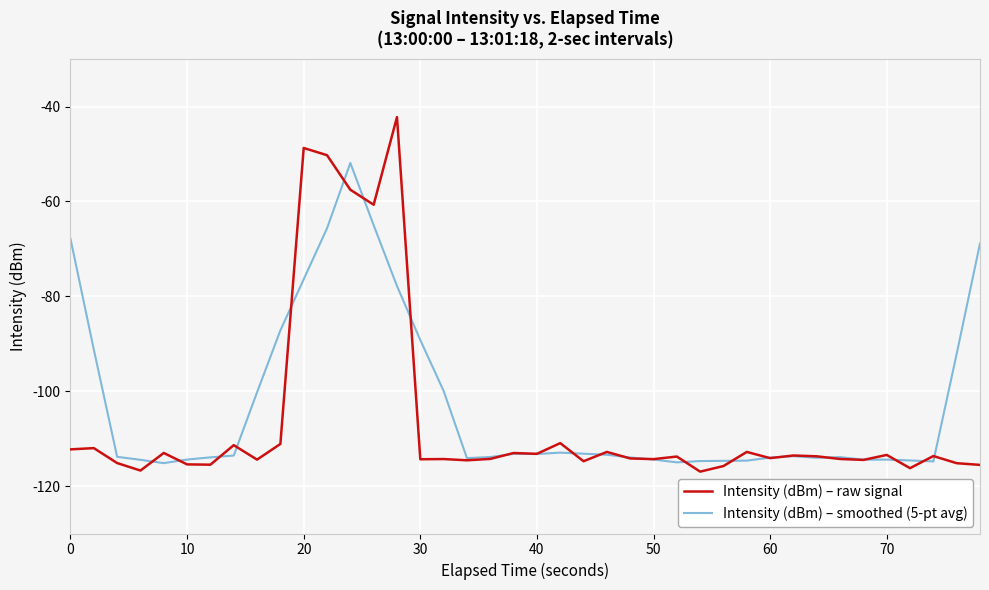

List the series in order of their peak value, lowest first.

Intensity (dBm) – smoothed (5-pt avg), Intensity (dBm) – raw signal